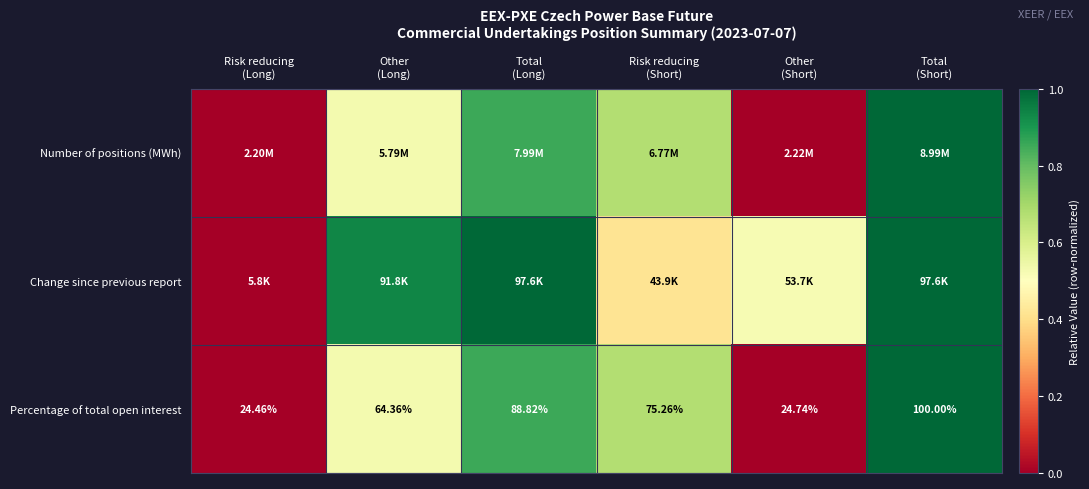

Rank the categories by Change since previous report value from lowest to highest.

Risk reducing (Long), Risk reducing (Short), Other (Short), Other (Long), Total (Long), Total (Short)